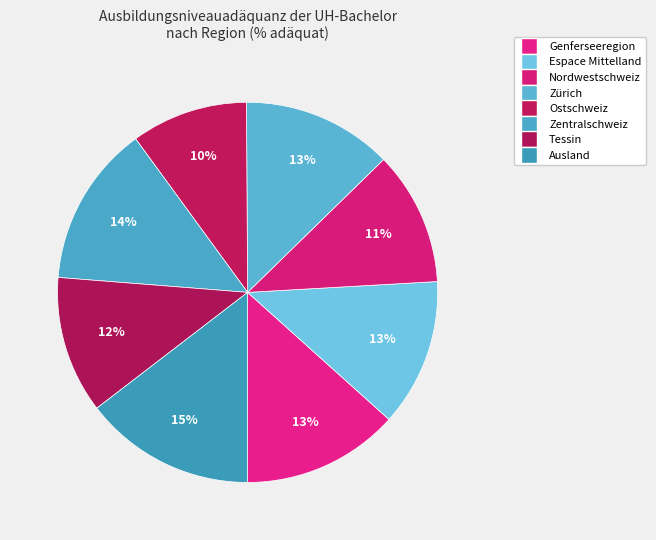

How many segments does this pie chart have?

8